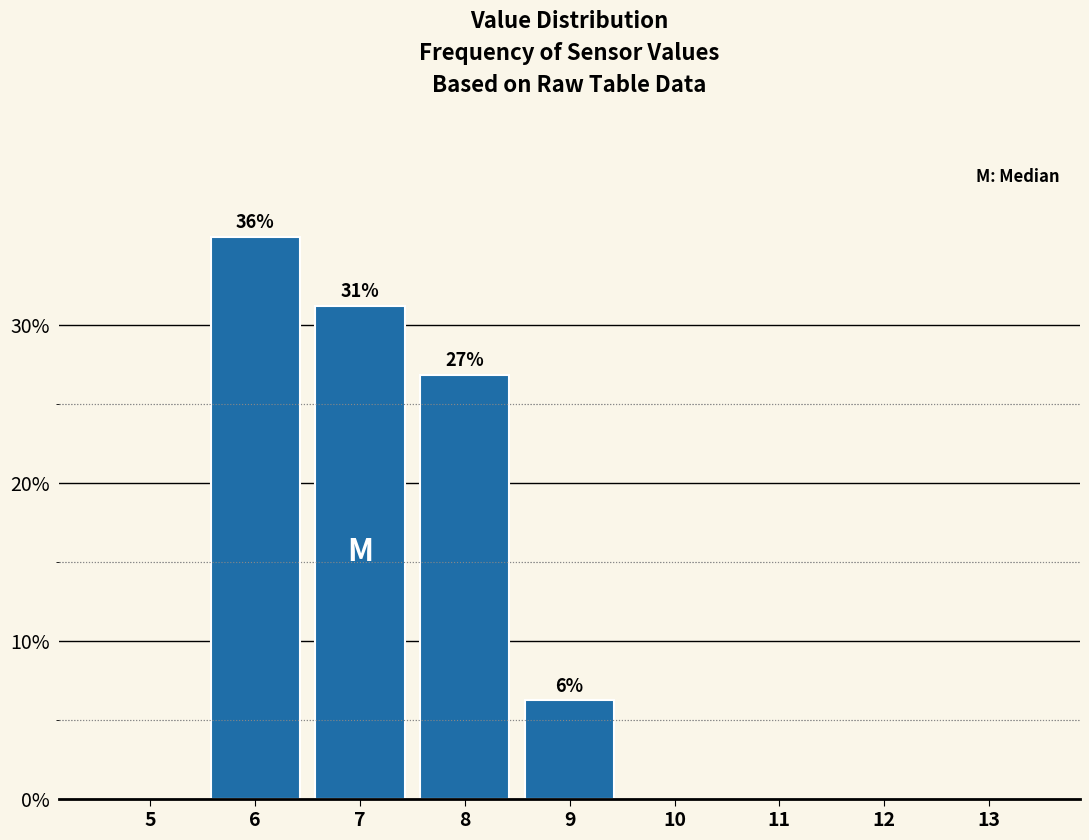

Is it true that the value at 9 is 9.4?

False